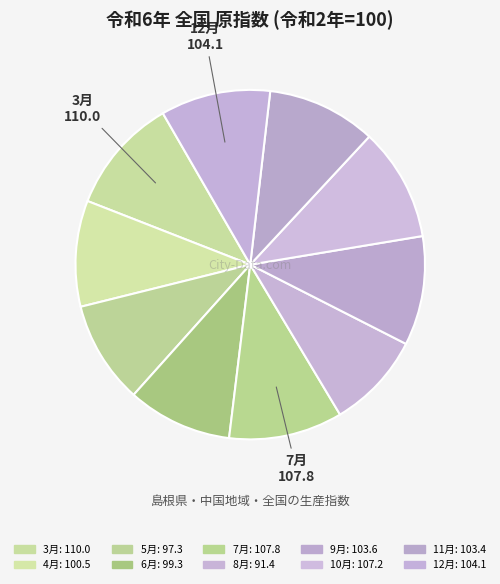

To the nearest percent, what portion does 3月 represent?

11%